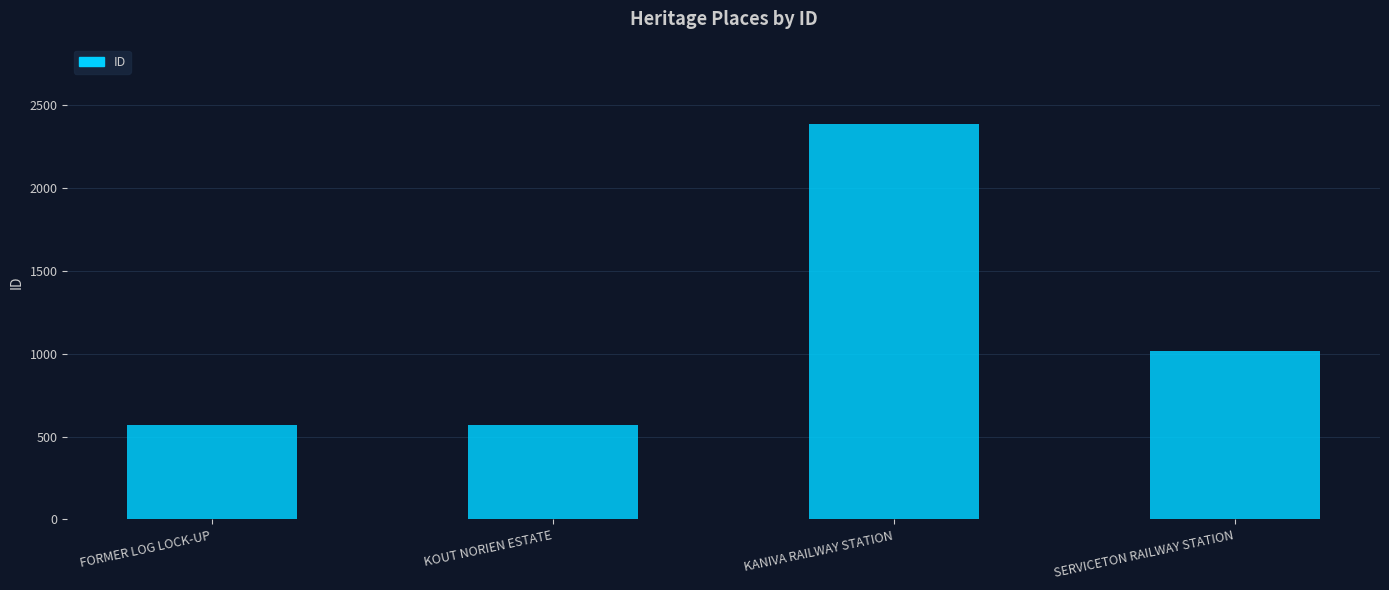

The chart shows a value of 945 at FORMER LOG LOCK-UP. True or false?

False